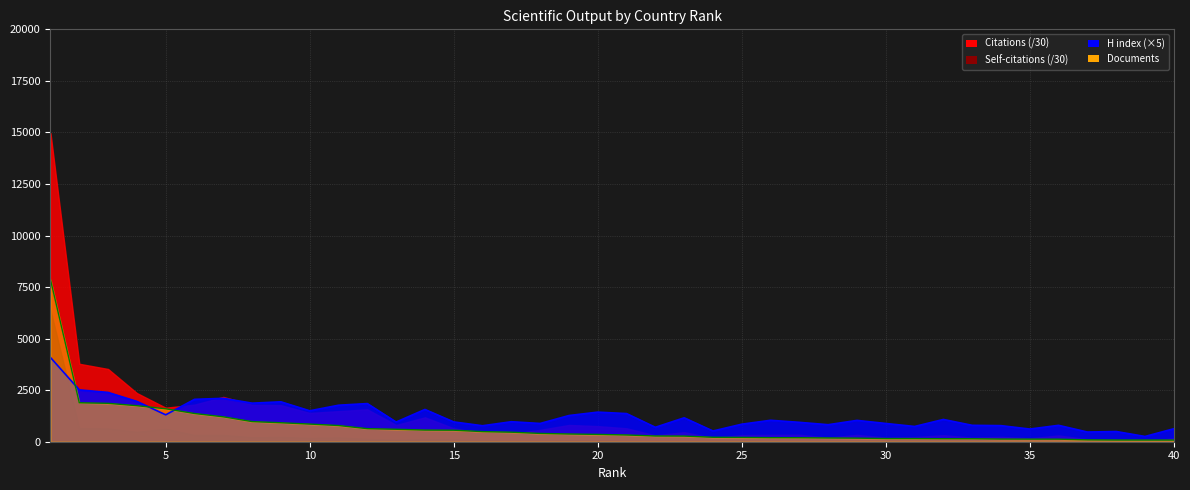

True or false: Citations has a value of 273 at 23.

True